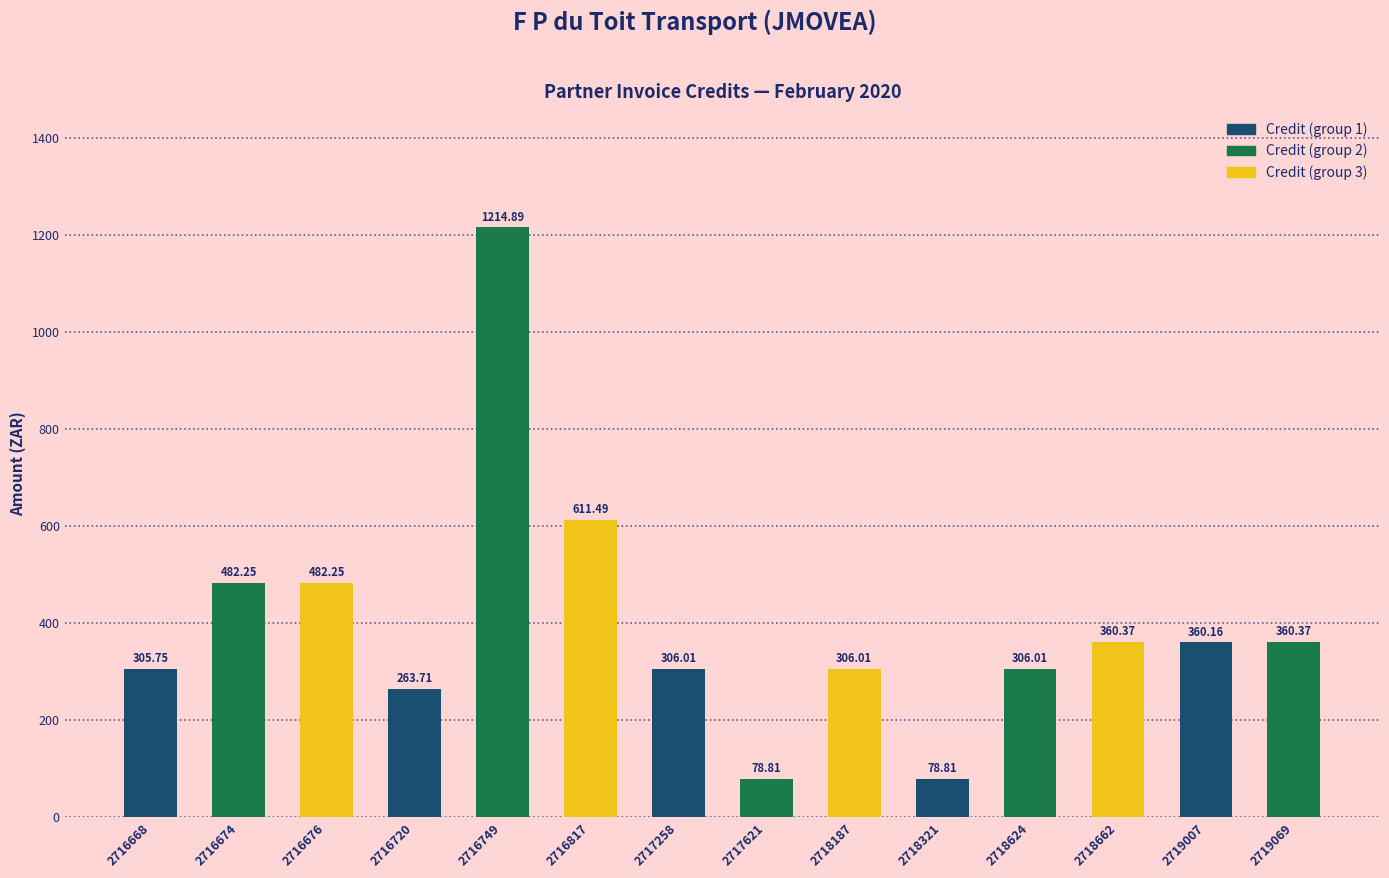

What is the value of the 1st bar from the left?

305.8